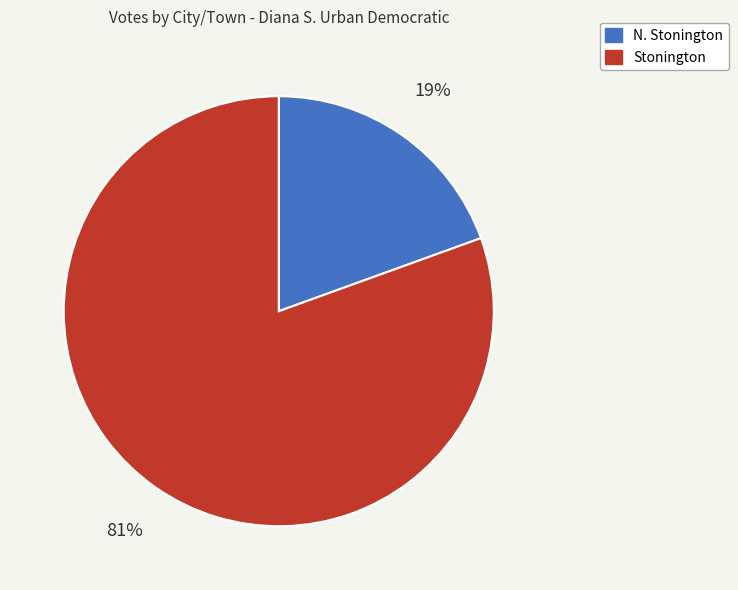

Rank the categories by value from highest to lowest.

Stonington, N. Stonington